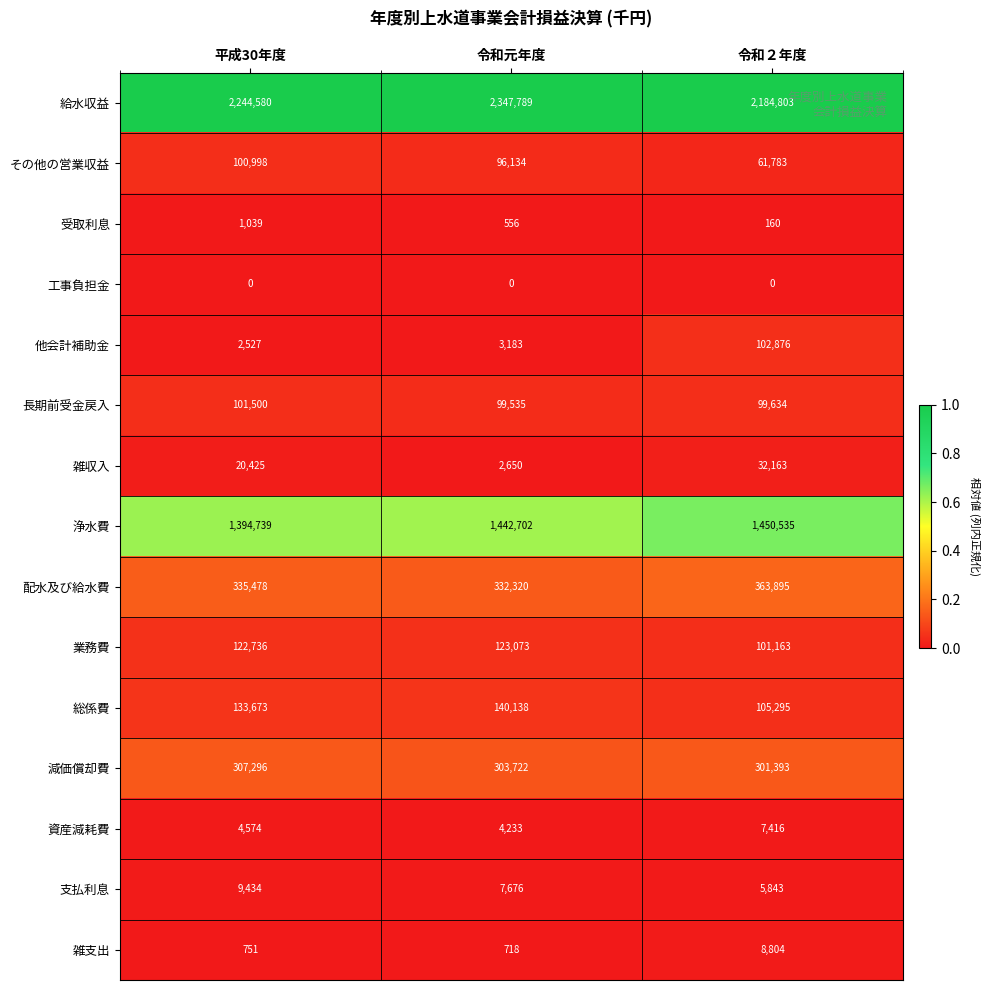

What is the total value across all series at 令和２年度?

4825763